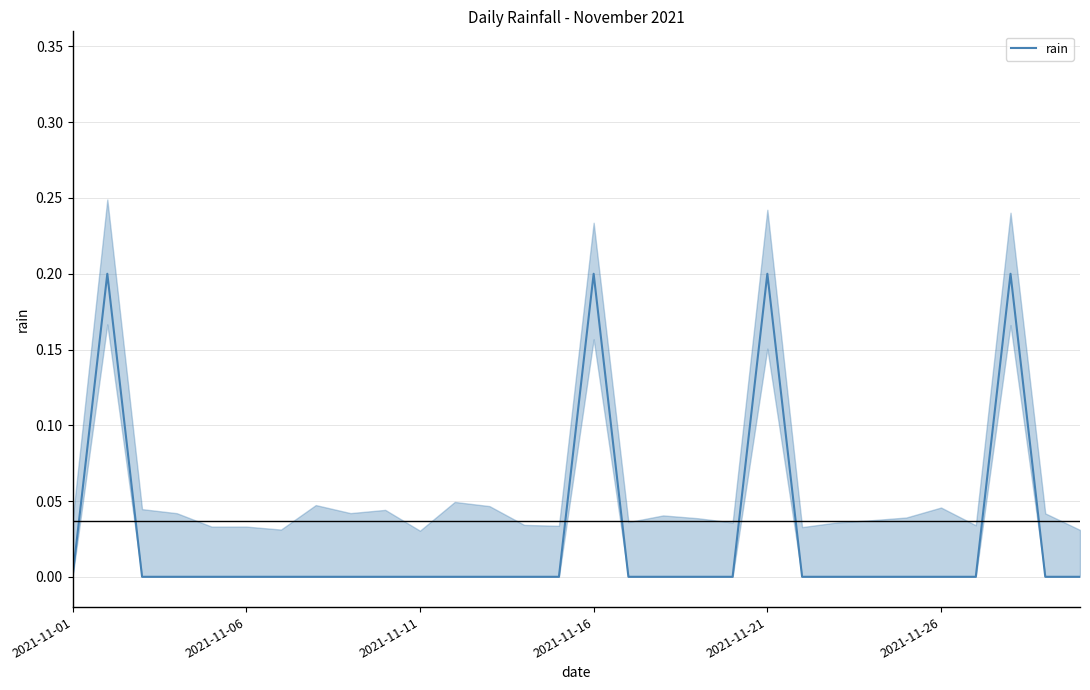

How many lines are shown in the chart?

1